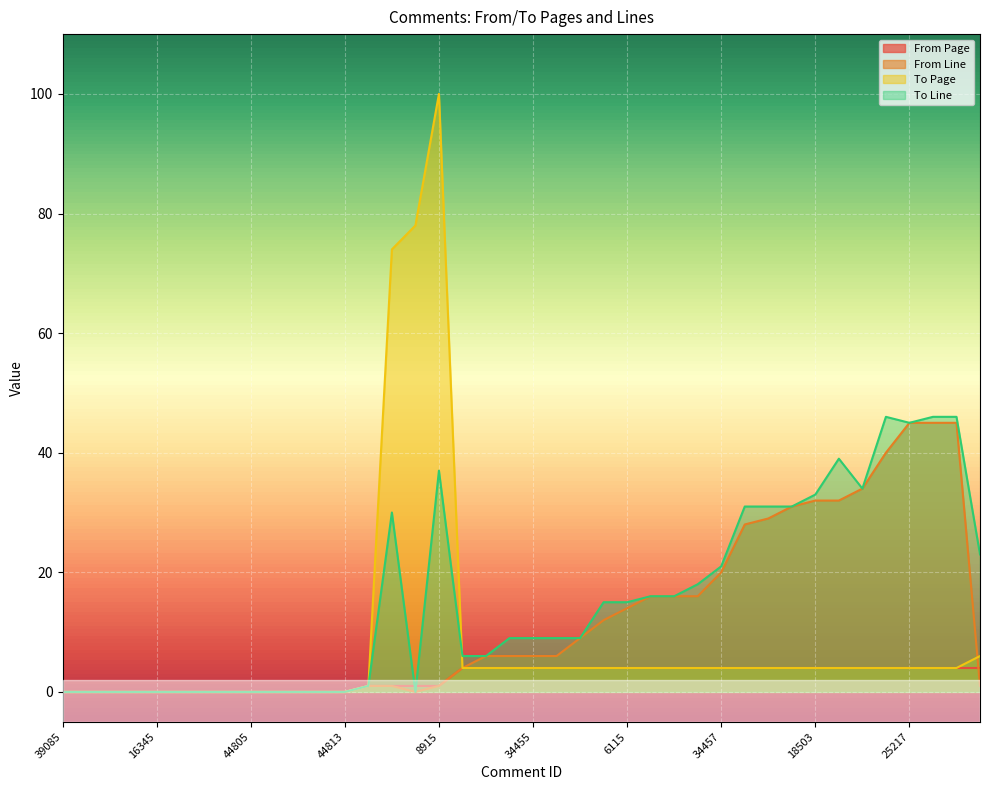

What is the average value of the From Line series?

12